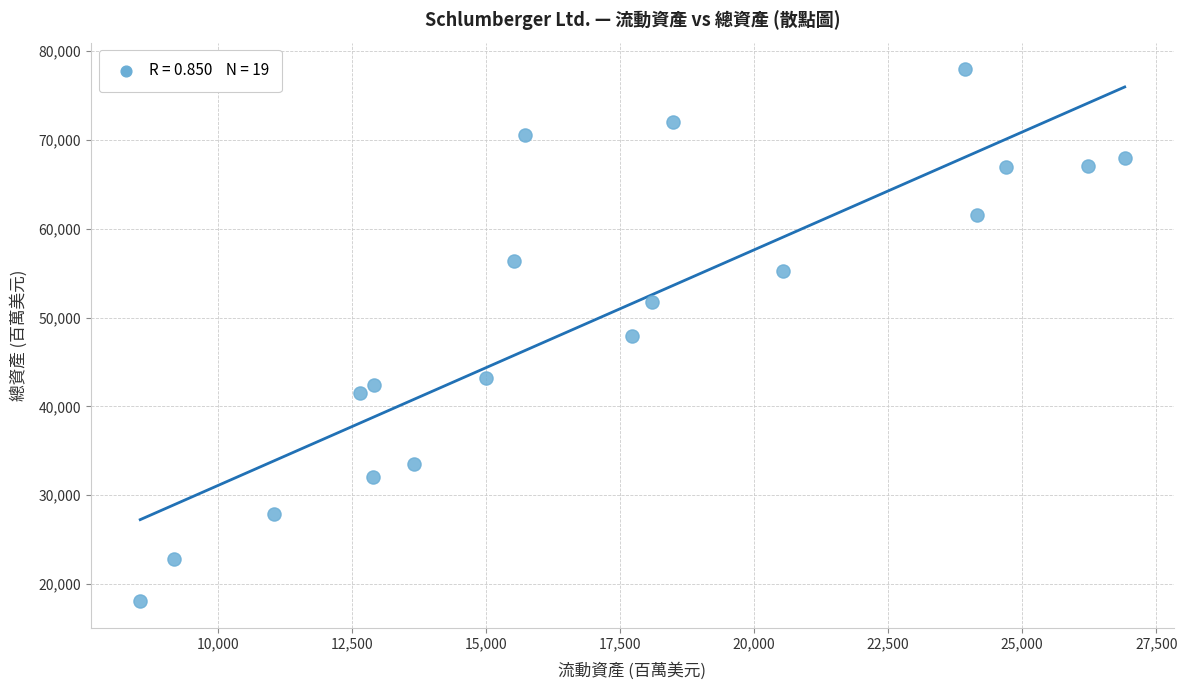

What is the range of Y values (max minus min)?

59879